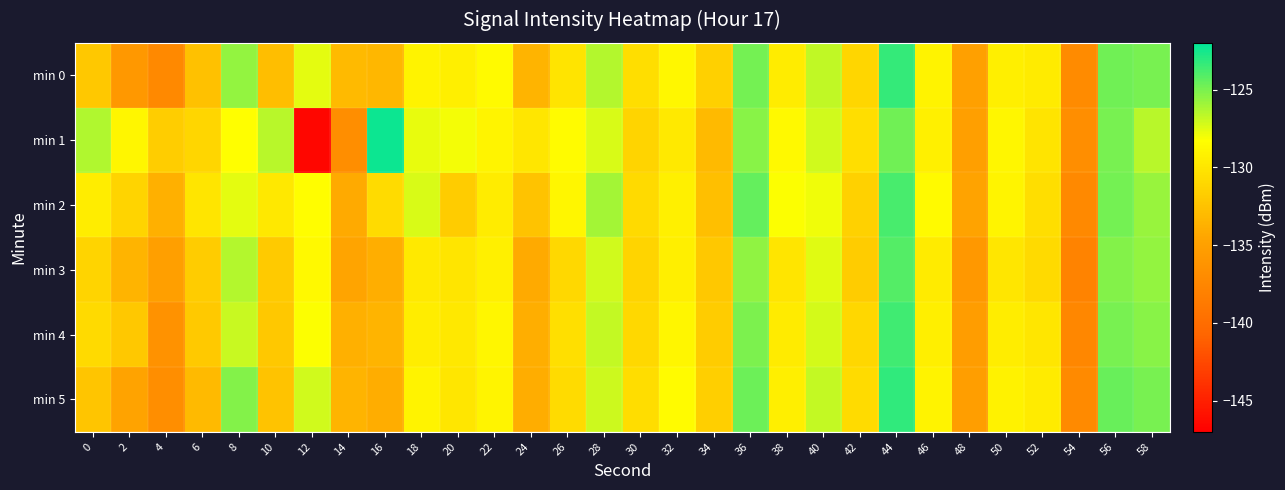

Reading left to right, extract all data points from this chart.

min 0: 0=-132.1	2=-135.8	4=-137.3	6=-132.5	8=-125.7	10=-132.8	12=-127.6	14=-133.1	16=-133.3	18=-129.0	20=-129.4	22=-128.6	24=-133.5	26=-130.1	28=-126.5	30=-130.5	32=-128.8	34=-131.5	36=-124.9	38=-129.5	40=-126.8	42=-131.2	44=-123.3	46=-129.1	48=-135.1	50=-129.3	52=-129.6	54=-137.1	56=-124.8	58=-125.0
min 1: 0=-126.3	2=-128.9	4=-131.7	6=-131.1	8=-128.3	10=-126.6	12=-146.6	14=-136.8	16=-122.3	18=-127.8	20=-128.0	22=-129.0	24=-130.0	26=-128.5	28=-127.3	30=-131.2	32=-129.8	34=-133.1	36=-125.4	38=-128.7	40=-127.1	42=-130.5	44=-124.8	46=-129.3	48=-135.1	50=-128.9	52=-130.2	54=-136.8	56=-125.0	58=-126.5
min 2: 0=-129.5	2=-131.2	4=-133.8	6=-130.1	8=-127.6	10=-129.9	12=-128.4	14=-134.2	16=-130.7	18=-127.3	20=-131.8	22=-129.6	24=-132.4	26=-128.9	28=-126.1	30=-130.8	32=-129.3	34=-132.7	36=-124.5	38=-128.2	40=-127.9	42=-131.4	44=-123.8	46=-128.6	48=-134.7	50=-129.0	52=-130.5	54=-137.3	56=-124.9	58=-125.8
min 3: 0=-131.2	2=-133.5	4=-135.1	6=-131.8	8=-126.4	10=-131.9	12=-128.7	14=-134.6	16=-133.9	18=-129.8	20=-130.1	22=-129.3	24=-134.2	26=-130.9	28=-127.1	30=-131.2	32=-129.4	34=-132.1	36=-125.6	38=-130.1	40=-127.5	42=-131.8	44=-124.1	46=-129.7	48=-135.8	50=-130.0	52=-130.8	54=-137.9	56=-125.3	58=-125.7
min 4: 0=-130.8	2=-132.1	4=-136.4	6=-132.0	8=-126.9	10=-132.1	12=-128.2	14=-133.8	16=-133.5	18=-129.5	20=-129.9	22=-128.9	24=-133.9	26=-130.4	28=-126.8	30=-130.9	32=-128.9	34=-131.8	36=-125.1	38=-129.7	40=-127.2	42=-131.0	44=-123.6	46=-129.4	48=-135.3	50=-129.5	52=-130.0	54=-137.5	56=-125.0	58=-125.4
min 5: 0=-132.3	2=-134.7	4=-136.8	6=-133.1	8=-125.3	10=-132.4	12=-127.1	14=-133.5	16=-134.0	18=-129.1	20=-130.0	22=-129.0	24=-134.0	26=-130.7	28=-127.0	30=-130.6	32=-128.5	34=-131.6	36=-124.7	38=-129.4	40=-126.8	42=-130.7	44=-123.2	46=-129.1	48=-135.2	50=-129.2	52=-129.7	54=-137.2	56=-124.6	58=-125.0